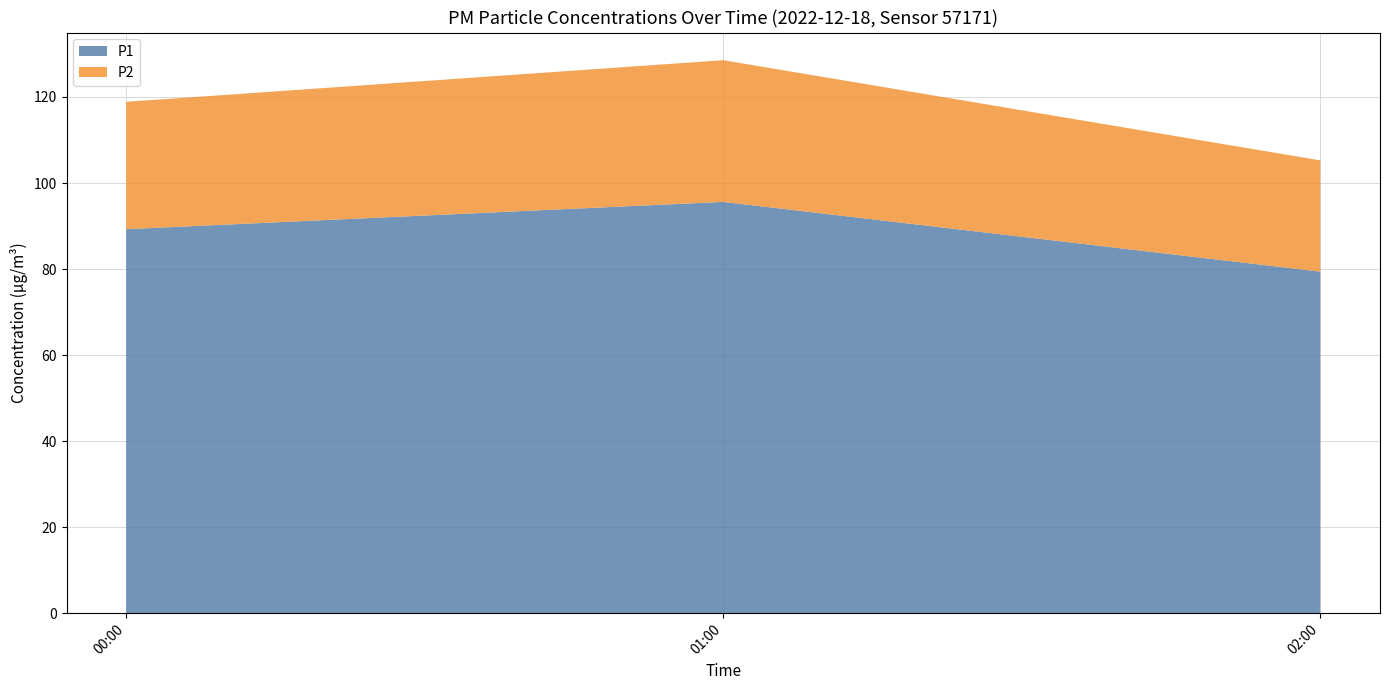

Reading left to right, transcribe the values for P1.

00:00=89.3	01:00=95.6	02:00=79.4